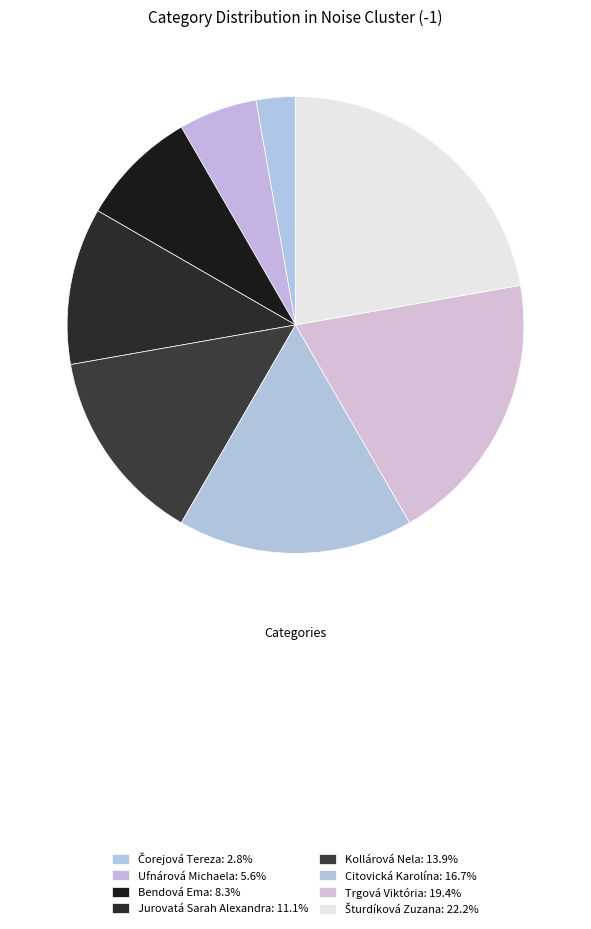

Which category has the smallest portion of the pie?

Čorejová Tereza